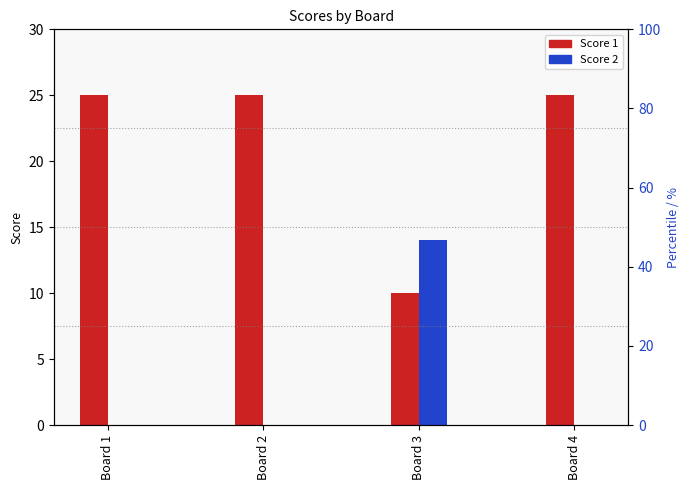

Count the number of categories in the chart.

4